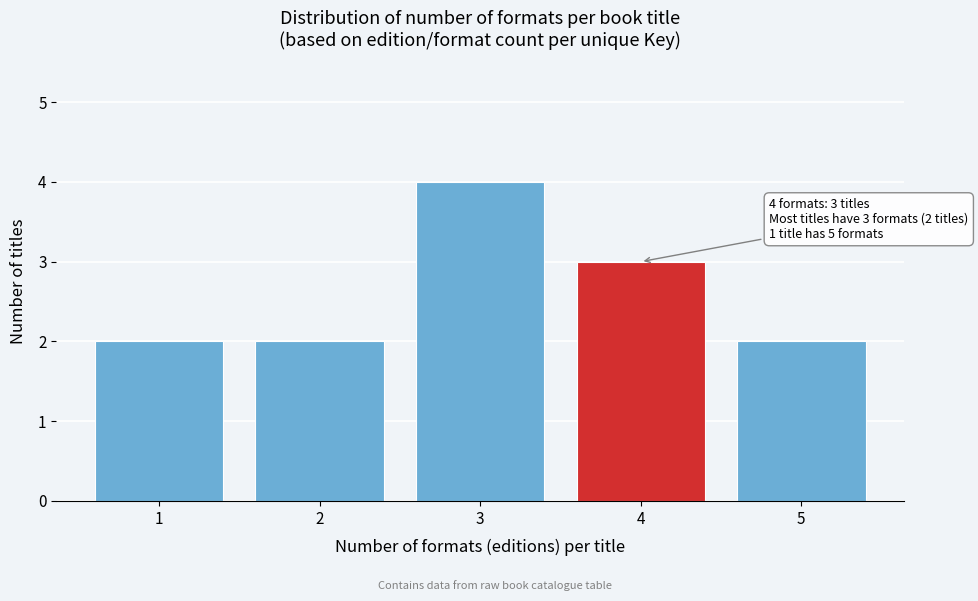

Reading left to right, what are all the values shown in this chart?

2	2	4	3	2